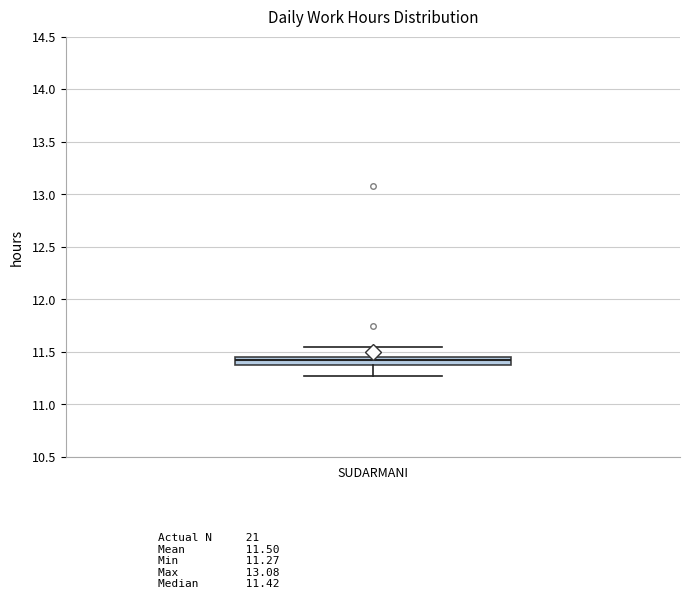

Read this box plot against the y-axis: the position of the median line, the range covered by the box, and the ends of both whiskers. The values are not printed on the chart, so give them approximately, as read against the axis.

median 11.40, box 11.35 to 11.45, whiskers 11.25 to 11.55